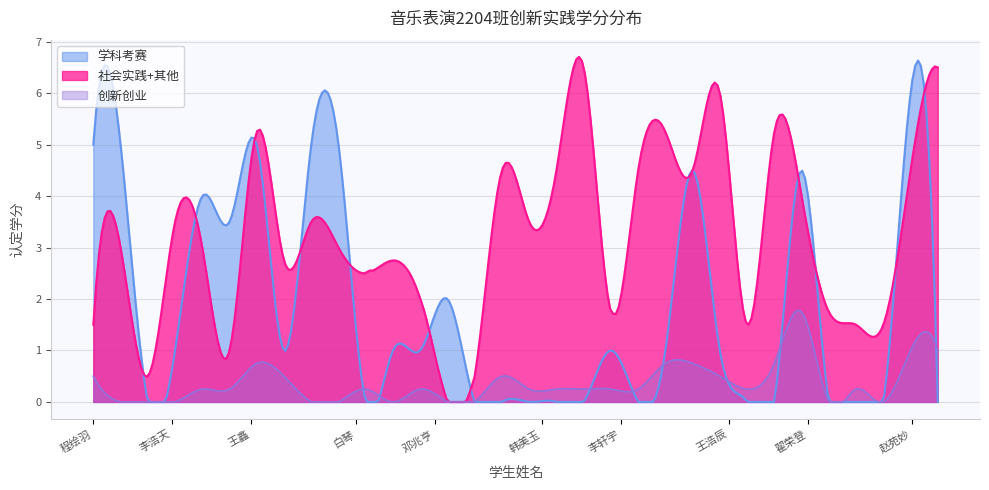

At which category is the sum across all series the highest?

赵康淇